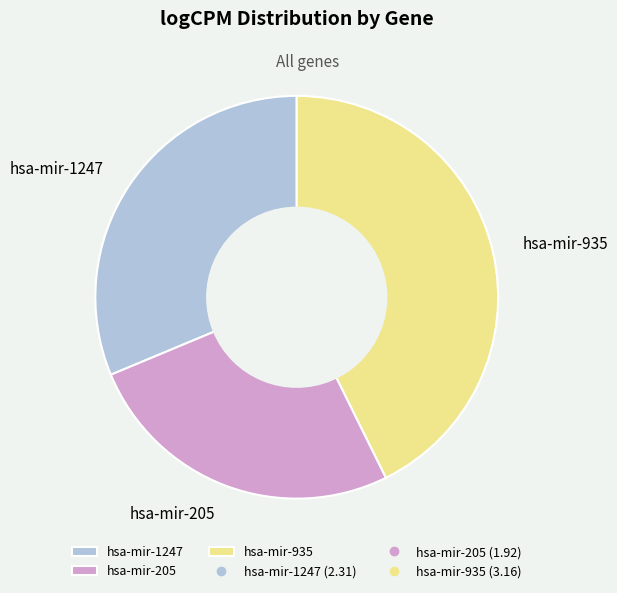

Does hsa-mir-205 account for over 50% of the chart?

No